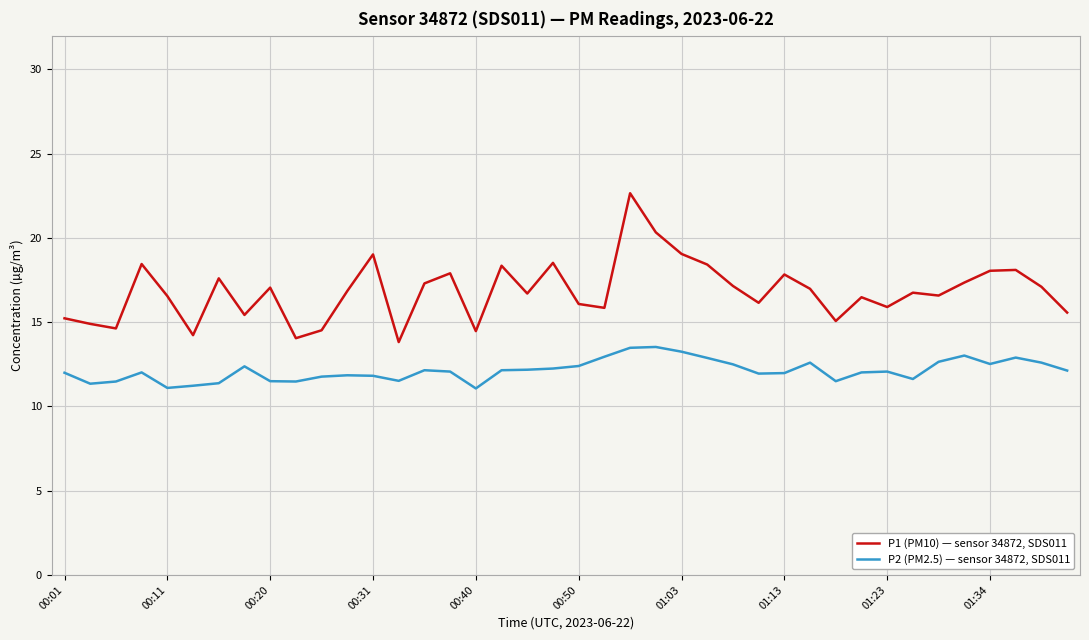

Is this an area chart (filled region under the line)?

No